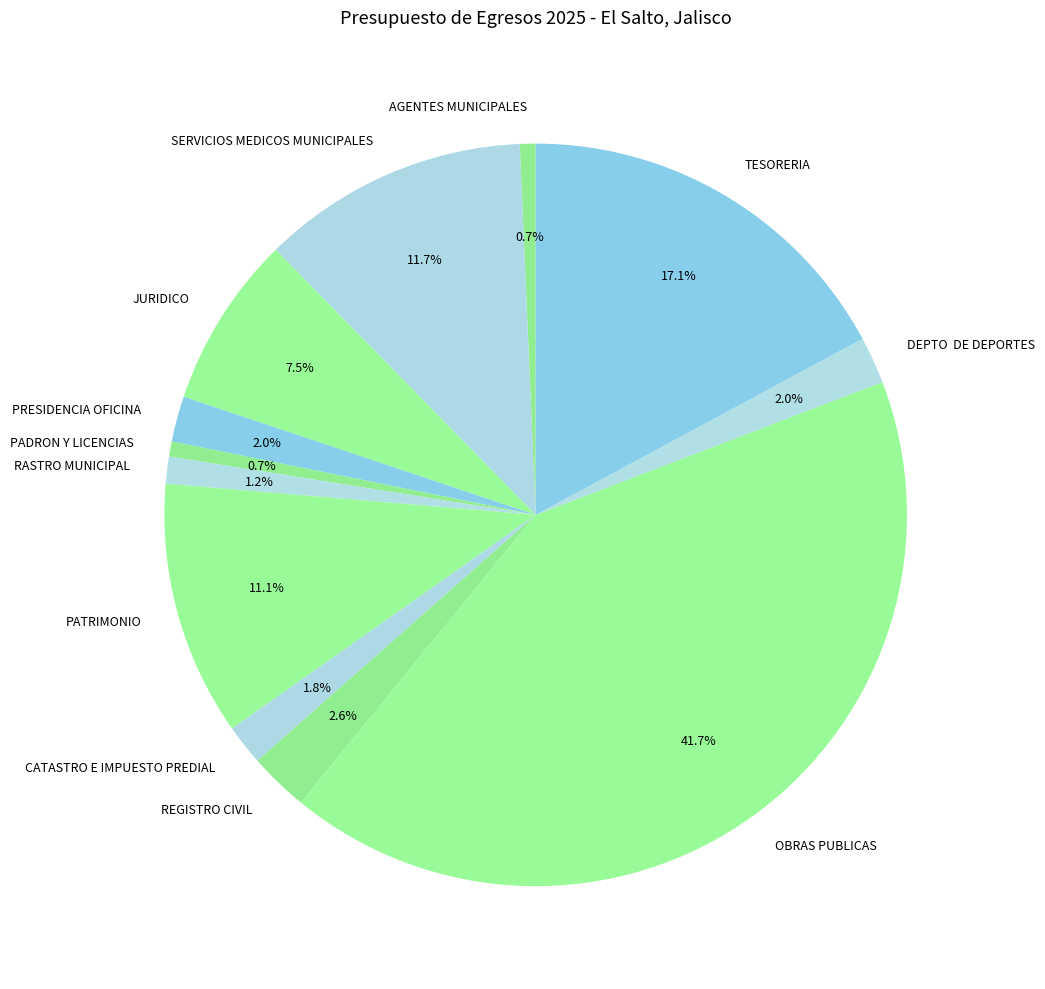

Which category has the biggest portion of the pie?

OBRAS PUBLICAS